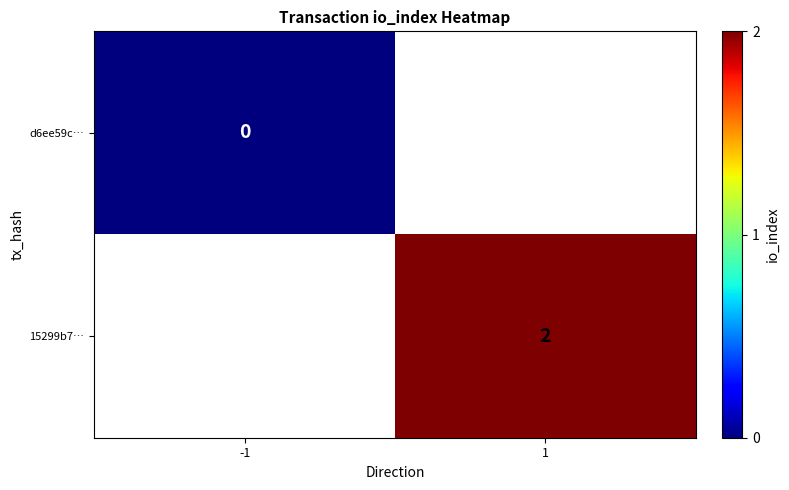

True or false: 15299b7… has a value of 1 at 1.

False